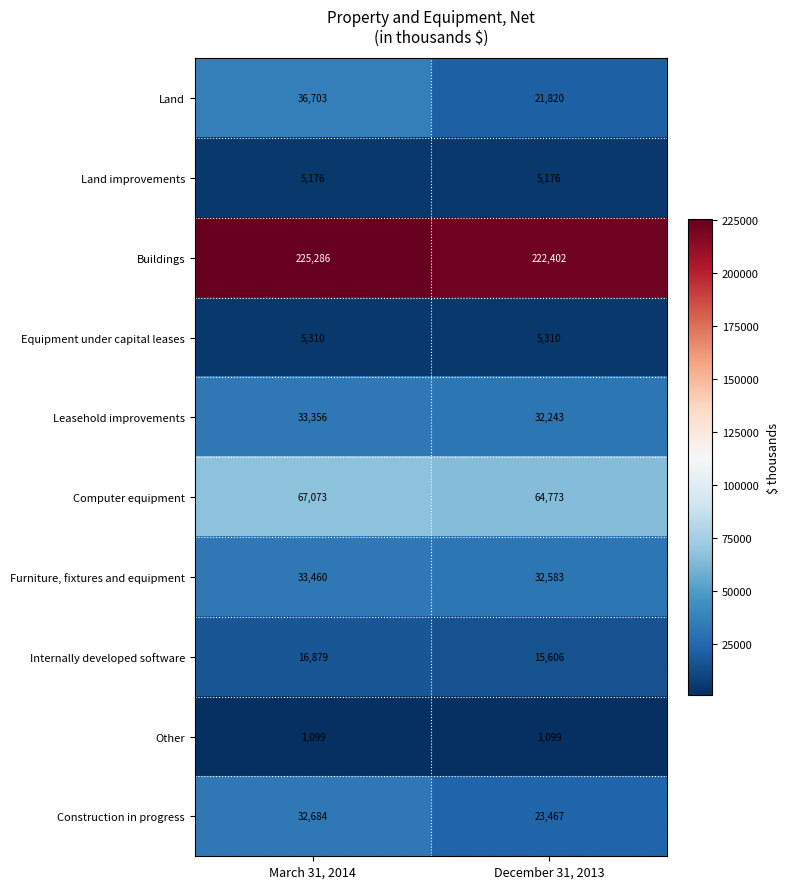

List the series in order of their peak value, lowest first.

Other, Land improvements, Equipment under capital leases, Internally developed software, Construction in progress, Leasehold improvements, Furniture, fixtures and equipment, Land, Computer equipment, Buildings